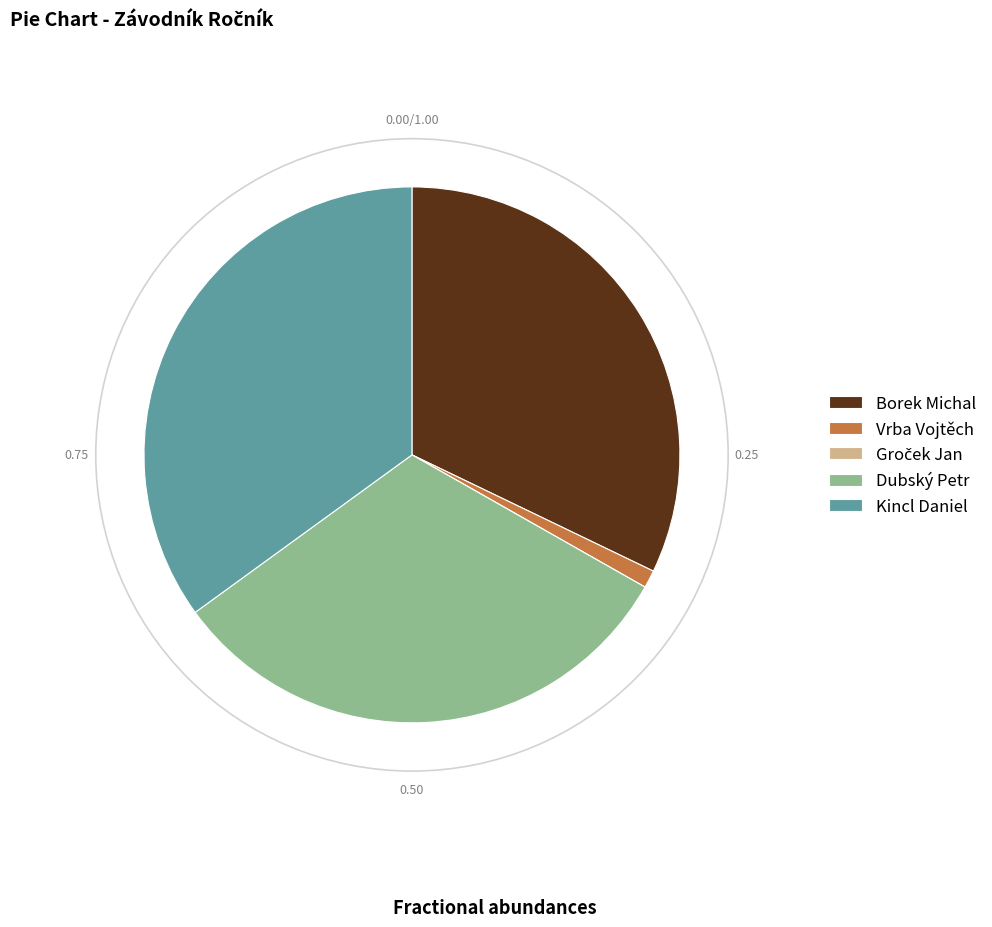

Do Dubský Petr and Borek Michal together represent more than half of the pie?

Yes